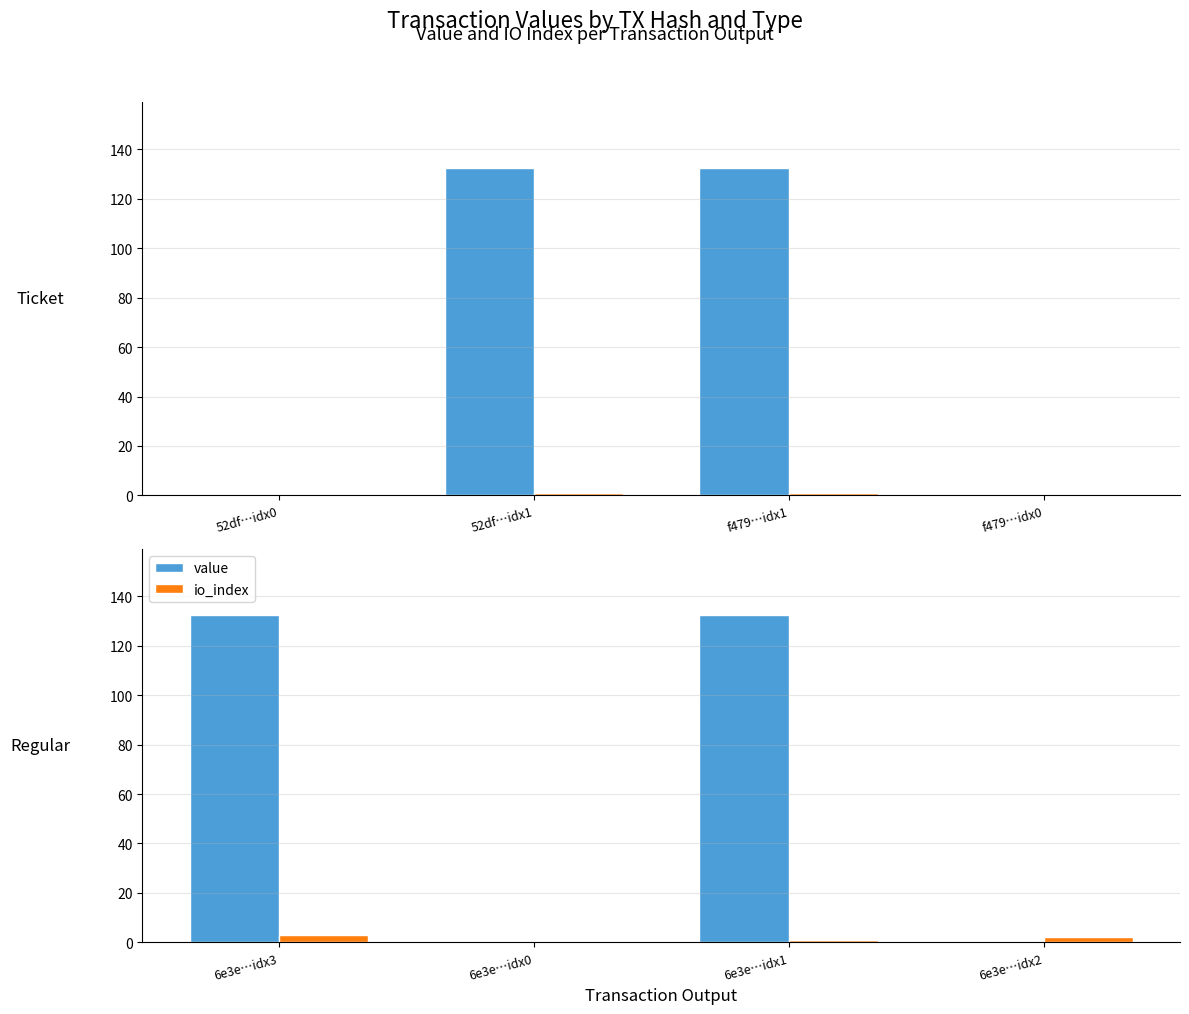

How many bars are there in each group?

2